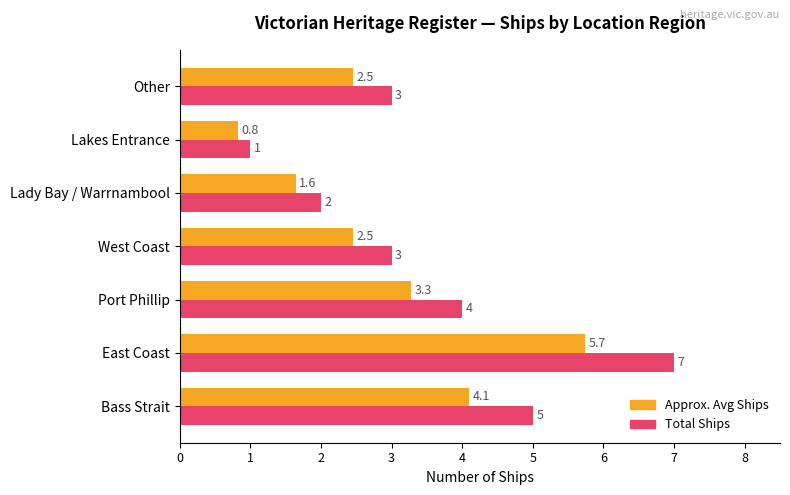

What is the sum of all Approx. Avg Ships values?

20.5